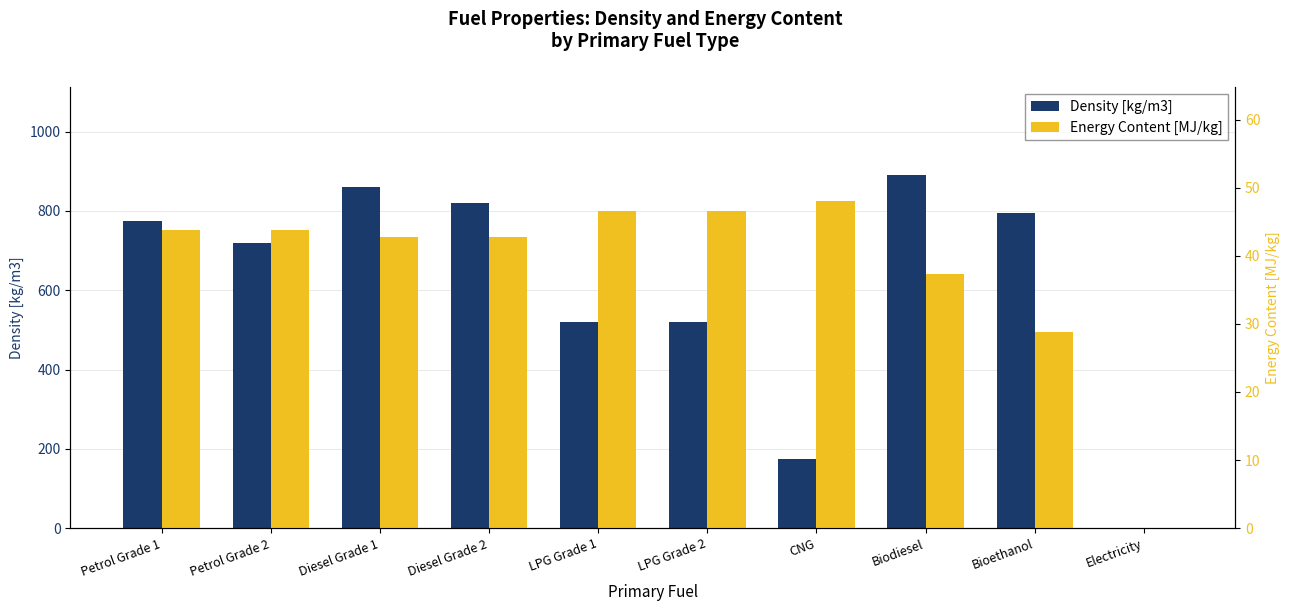

Rank the series at Petrol Grade 2 from highest to lowest value.

Density [kg/m3], Energy Content [MJ/kg]